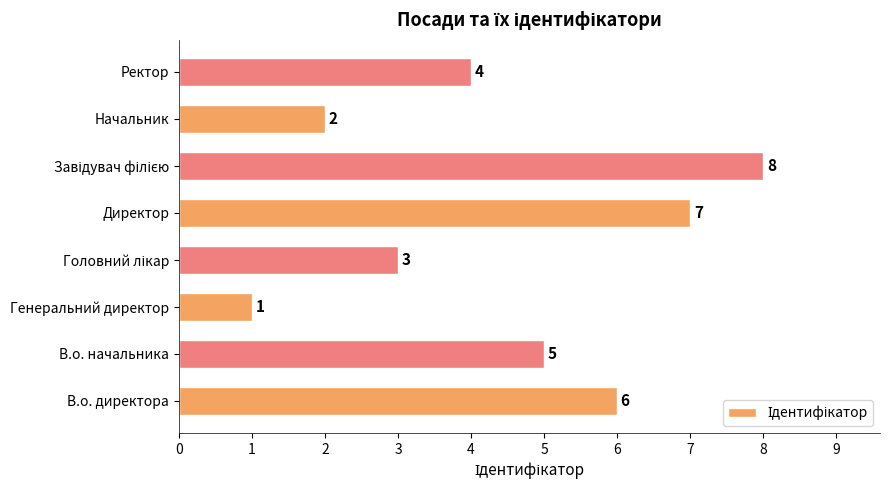

How many values are between 3 and 7?

5